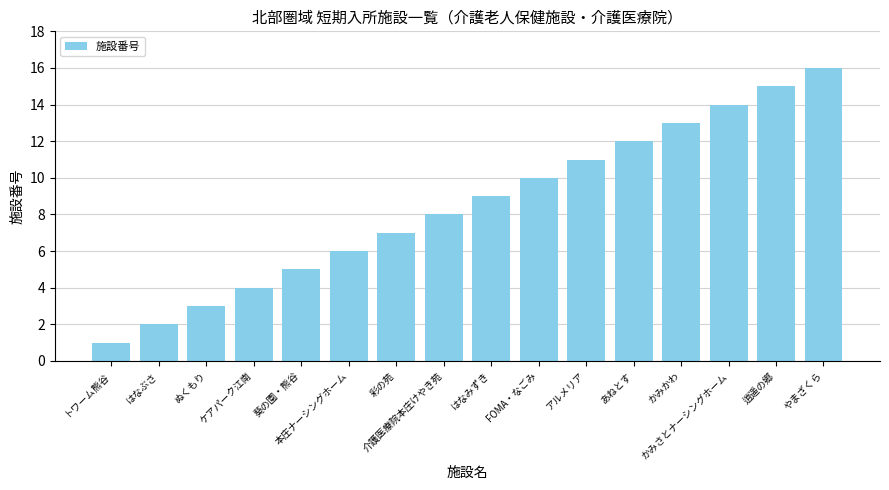

Rank the categories by value from lowest to highest.

トワーム熊谷, はなぶさ, ぬくもり, ケアパーク江南, 葵の園・熊谷, 本庄ナーシングホーム, 彩の苑, 介護医療院本庄けやき苑, はなみずき, FOMA・なごみ, アルメリア, あねとす, かみかわ, かみさとナーシングホーム, 逍遥の郷, やまざくら